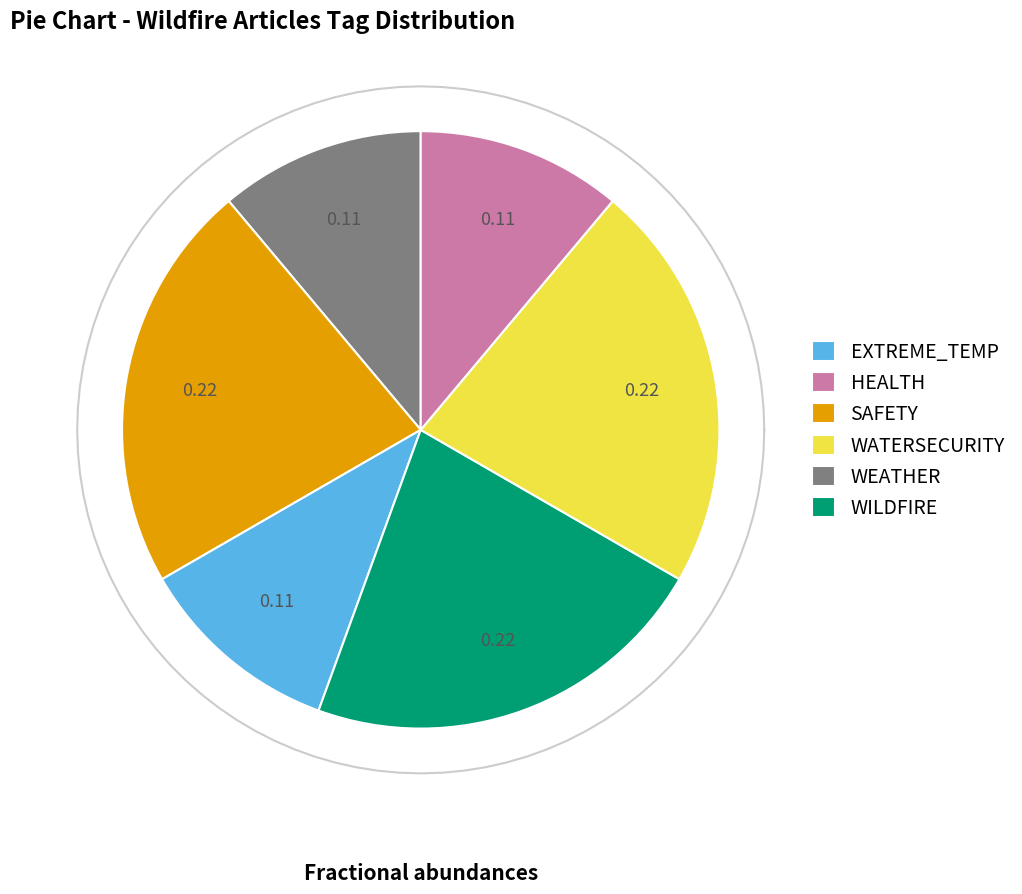

Does any single category account for the majority?

Yes